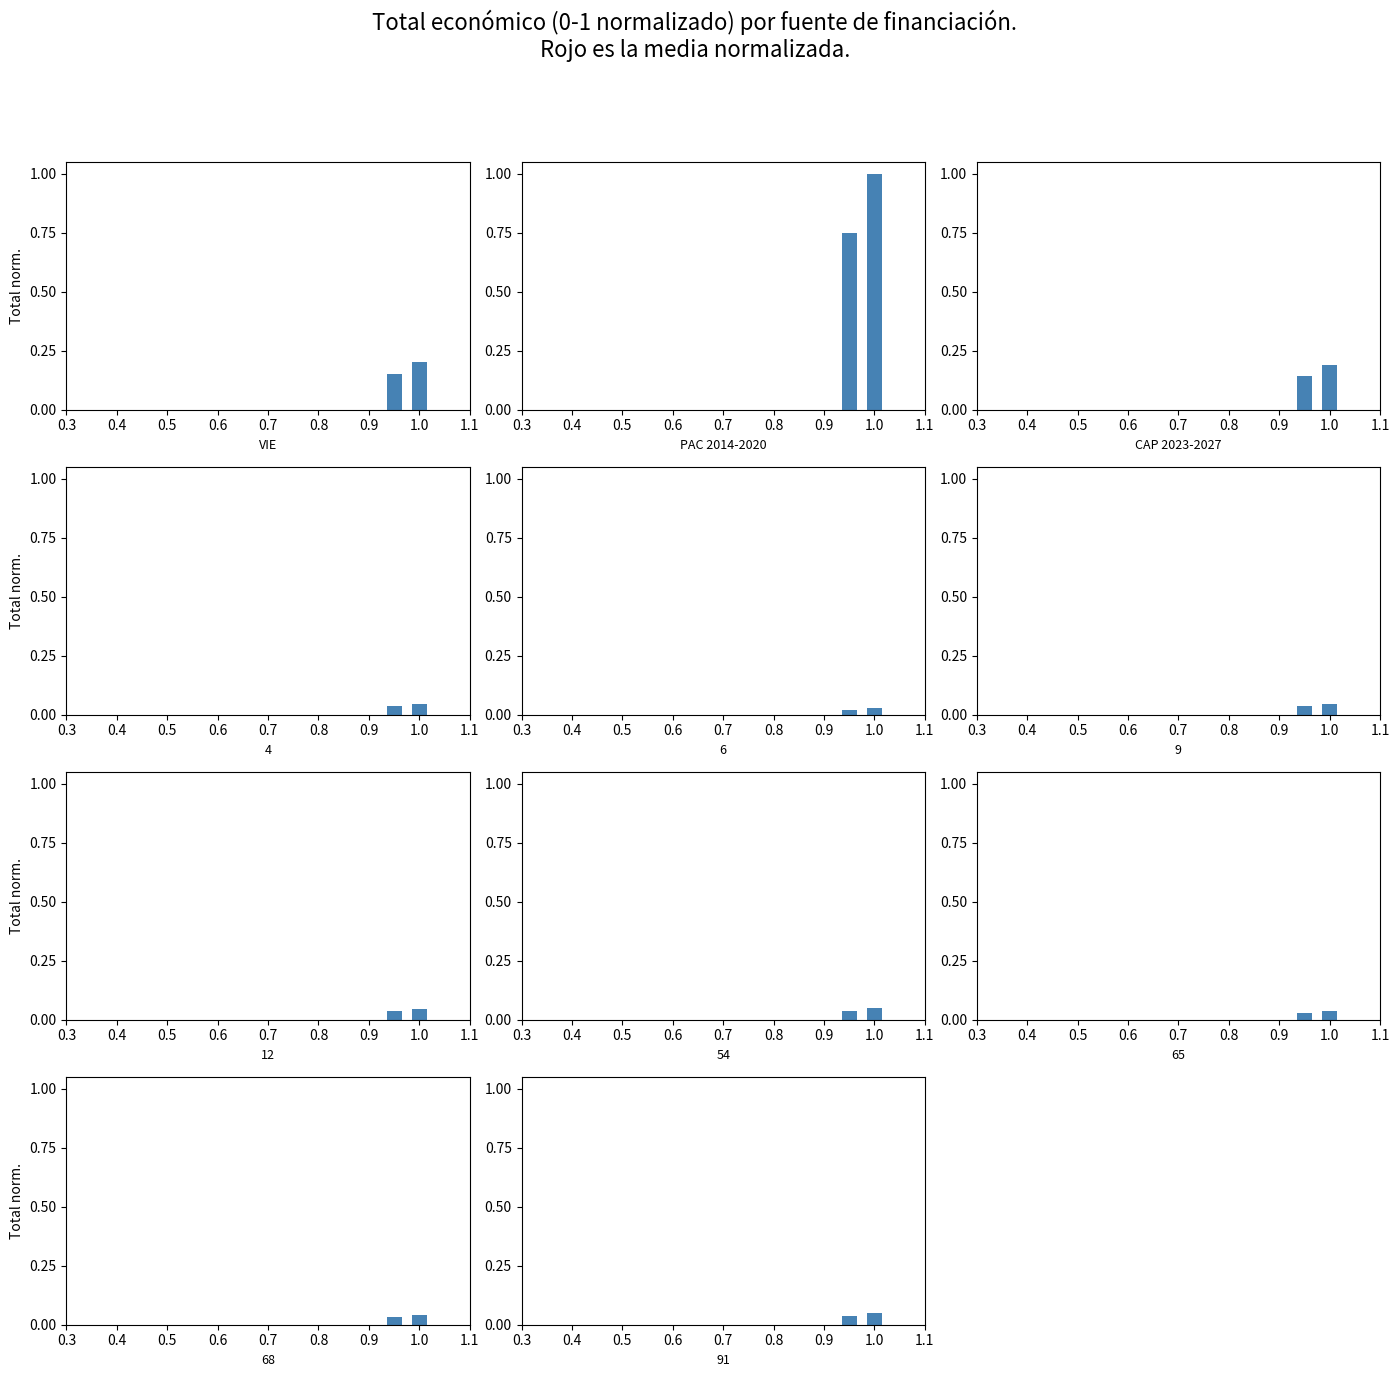

At which category does the chart reach its minimum across all series?

0.3